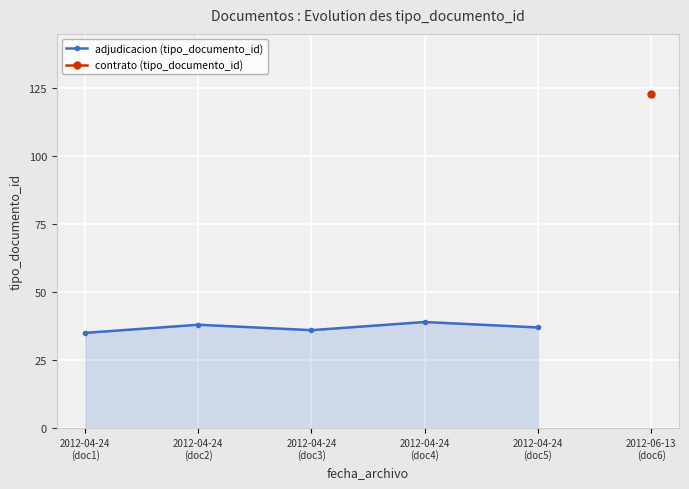

What is the difference between the values at 2012-04-24
(doc1) and 2012-04-24
(doc3)?

1